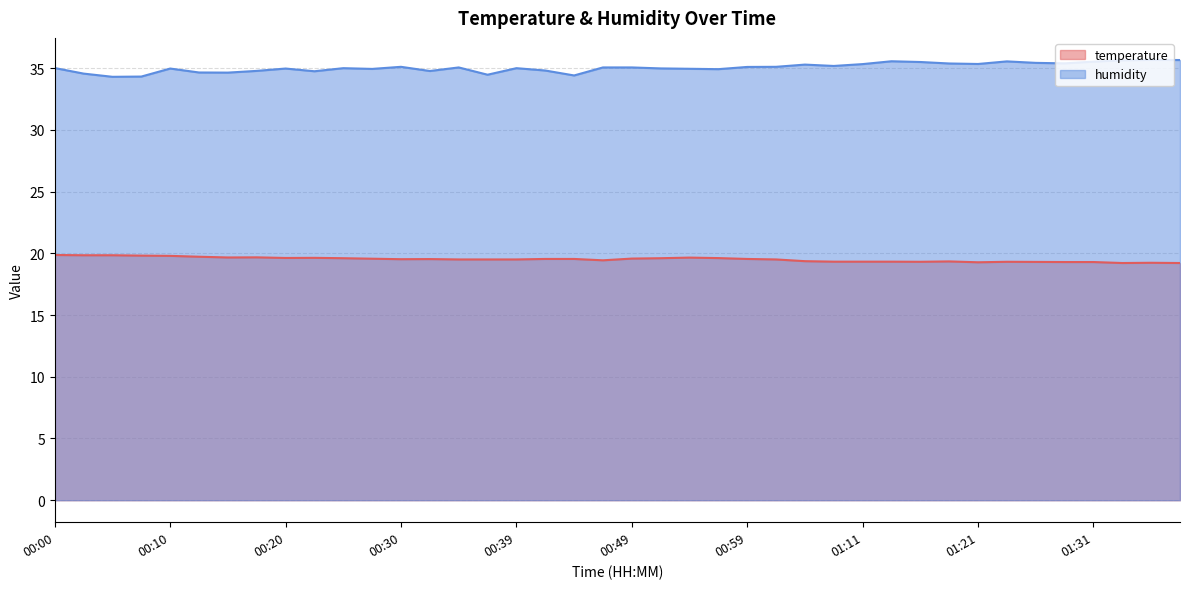

What is the label of the 28th point from the left?

01:09